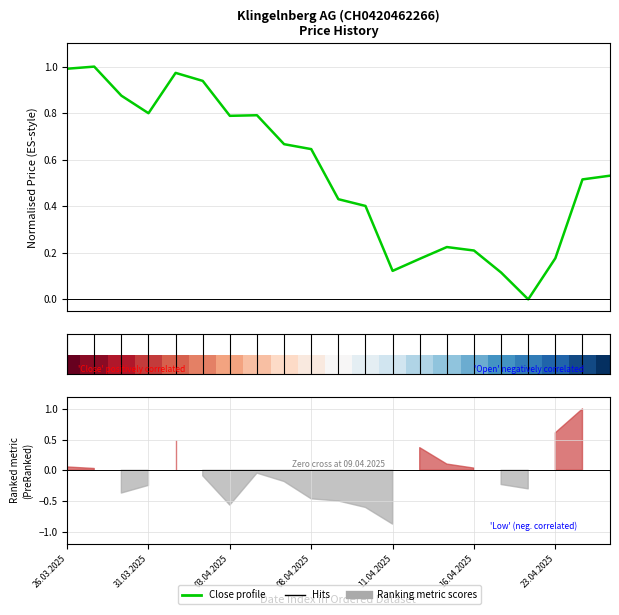

The value of Close (normalised) at 7 is 0.2. True or false?

False